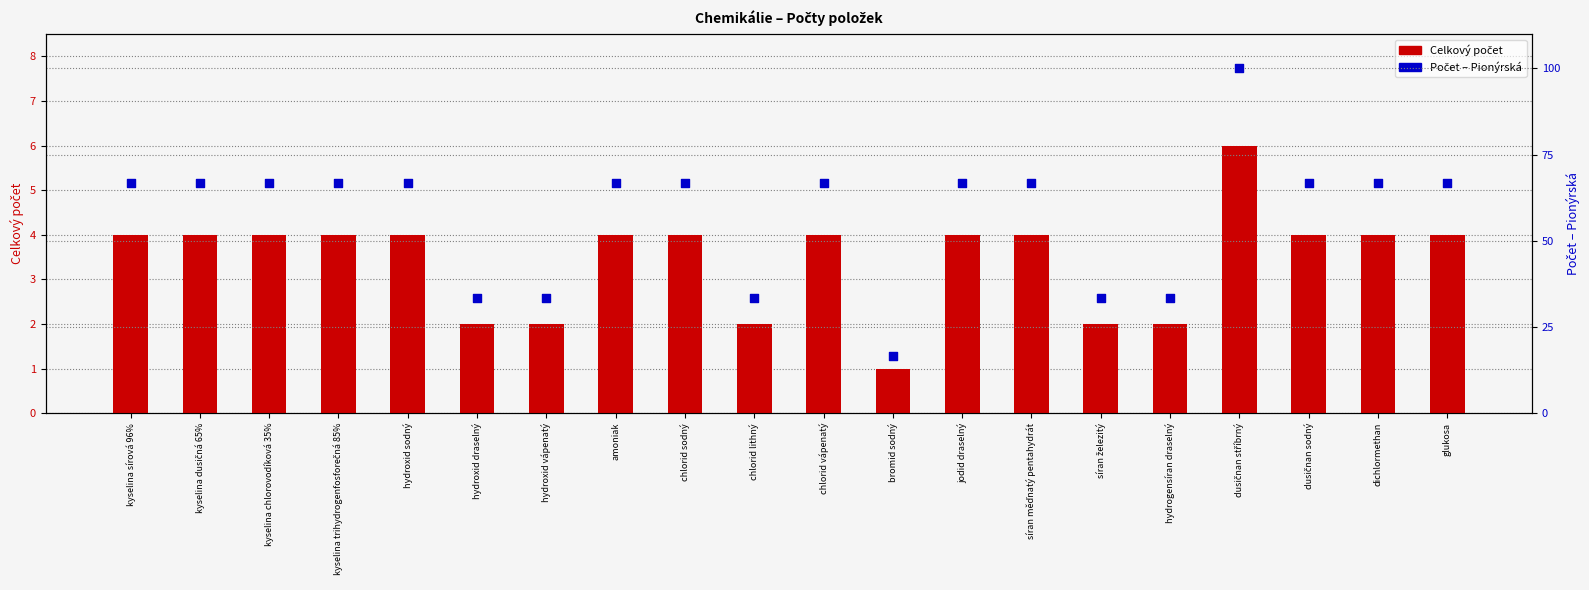

What is the total value across all series at chlorid sodný?

70.7